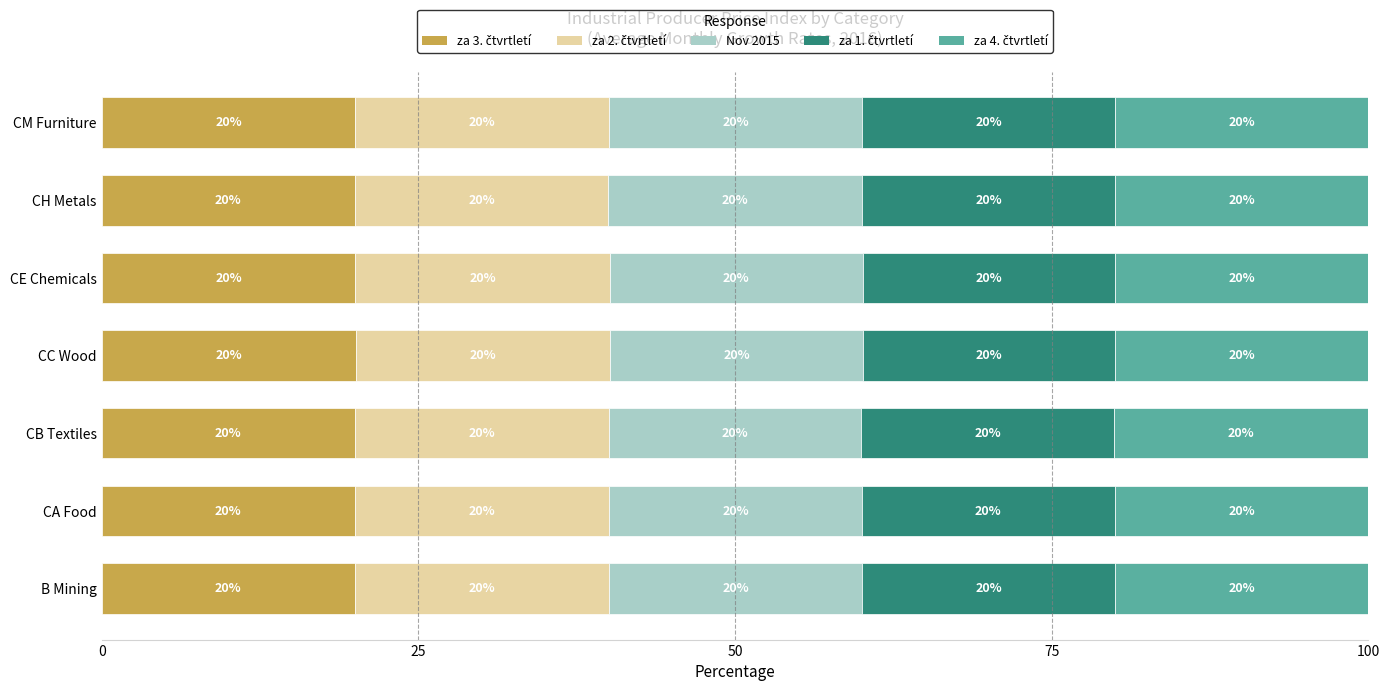

Which series has the largest total across all categories?

za 2. čtvrtletí